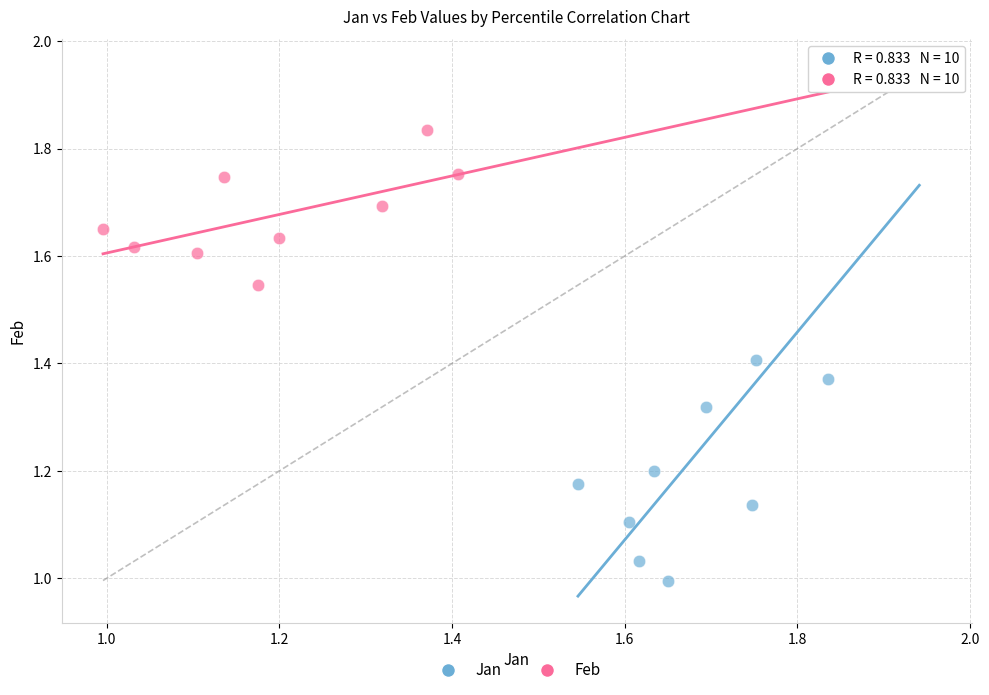

Which series contains the lowest Y value?

Jan